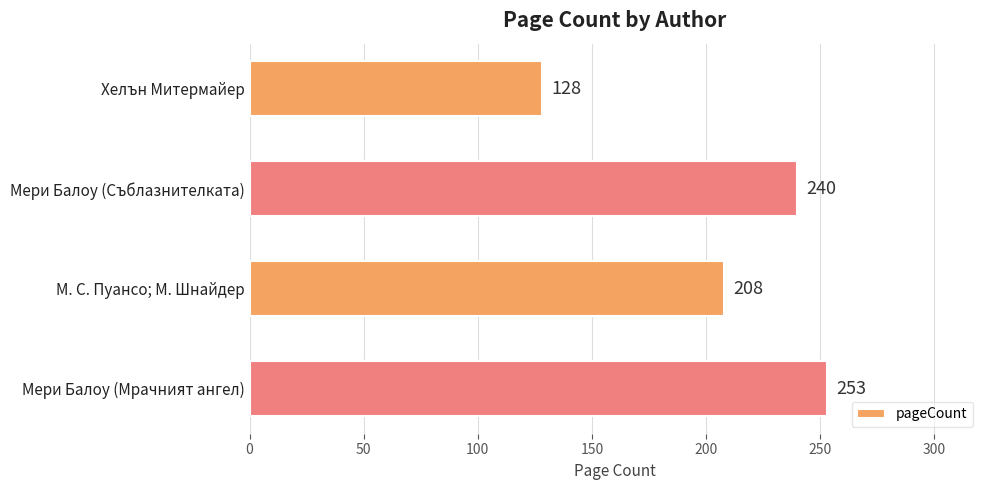

True or false: the data shows 128 at Хелън Митермайер.

True